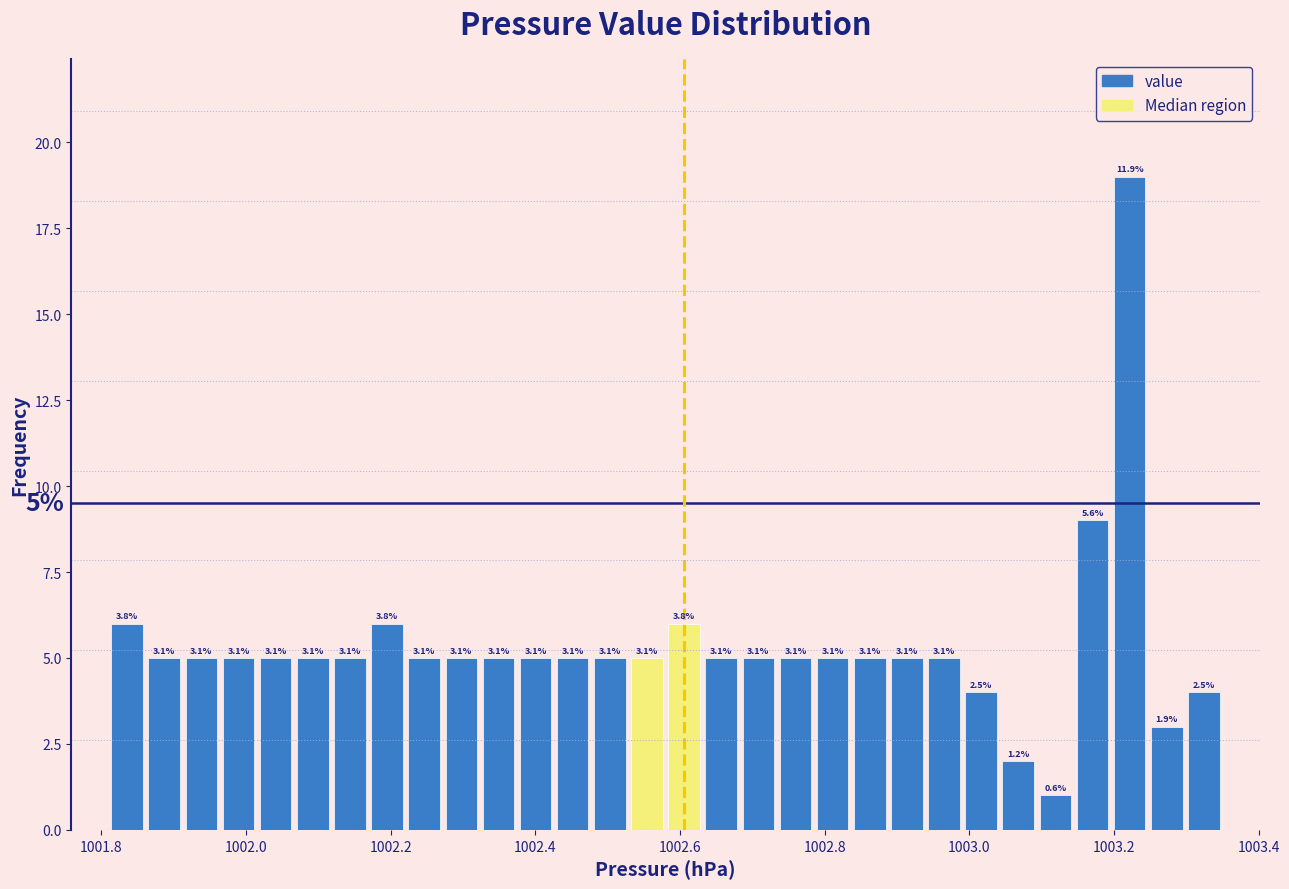

Read against the x-axis, roughly where is the centre of the tallest bar?

1003.22